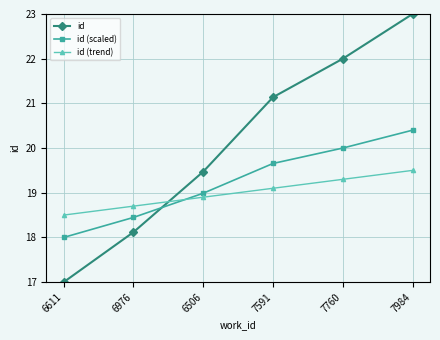

True or false: id (trend) and id (scaled) cross at least once.

True